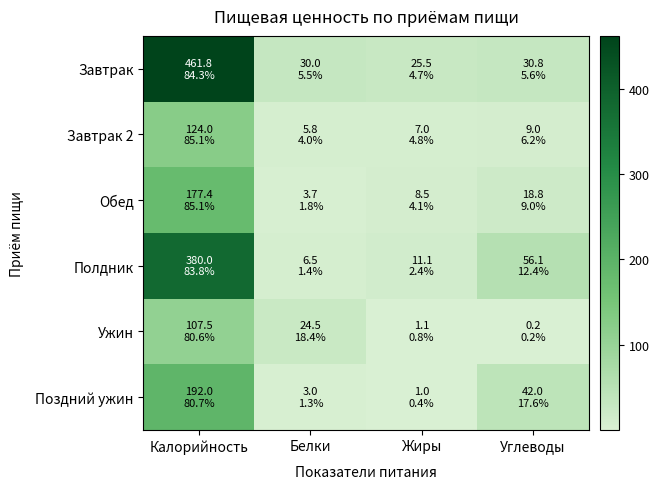

Which has a higher value, Жиры or Белки?

Белки